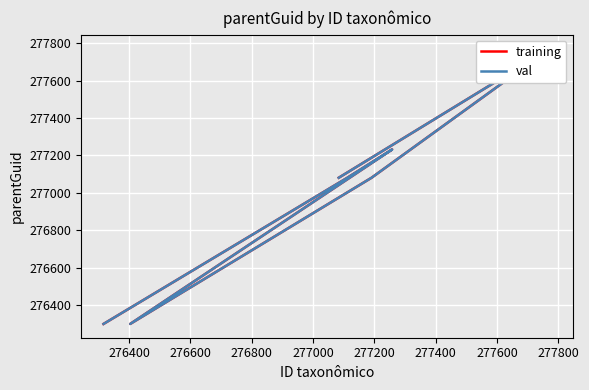

What is the difference between the training values at 276400 and 277200?

691